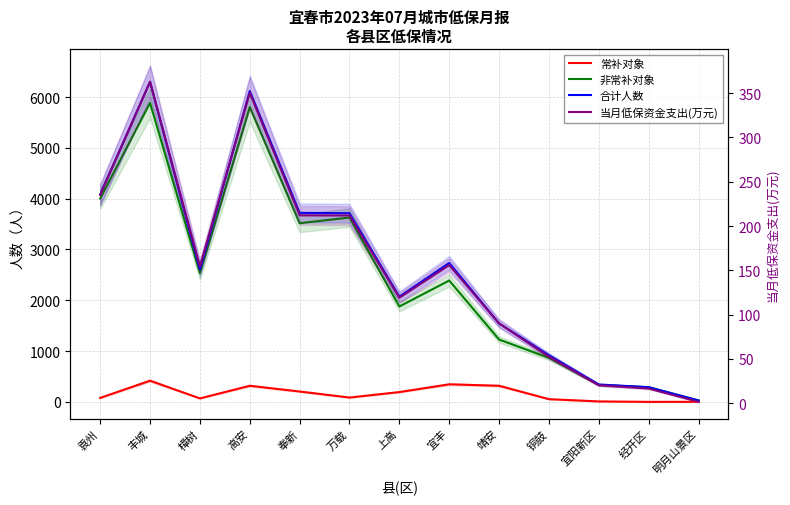

What is the label of the 1st point from the left?

袁州